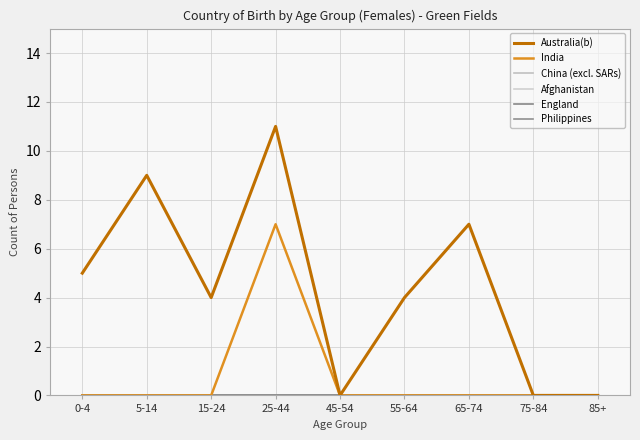

Reading right to left, extract all data points from this chart.

Australia(b): 85+=0	75-84=0	65-74=7	55-64=4	45-54=0	25-44=11	15-24=4	5-14=9	0-4=5
India: 85+=0	75-84=0	65-74=0	55-64=0	45-54=0	25-44=7	15-24=0	5-14=0	0-4=0
China (excl. SARs): 85+=0	75-84=0	65-74=0	55-64=0	45-54=0	25-44=0	15-24=0	5-14=0	0-4=0
Afghanistan: 85+=0	75-84=0	65-74=0	55-64=0	45-54=0	25-44=0	15-24=0	5-14=0	0-4=0
England: 85+=0	75-84=0	65-74=0	55-64=0	45-54=0	25-44=0	15-24=0	5-14=0	0-4=0
Philippines: 85+=0	75-84=0	65-74=0	55-64=0	45-54=0	25-44=0	15-24=0	5-14=0	0-4=0